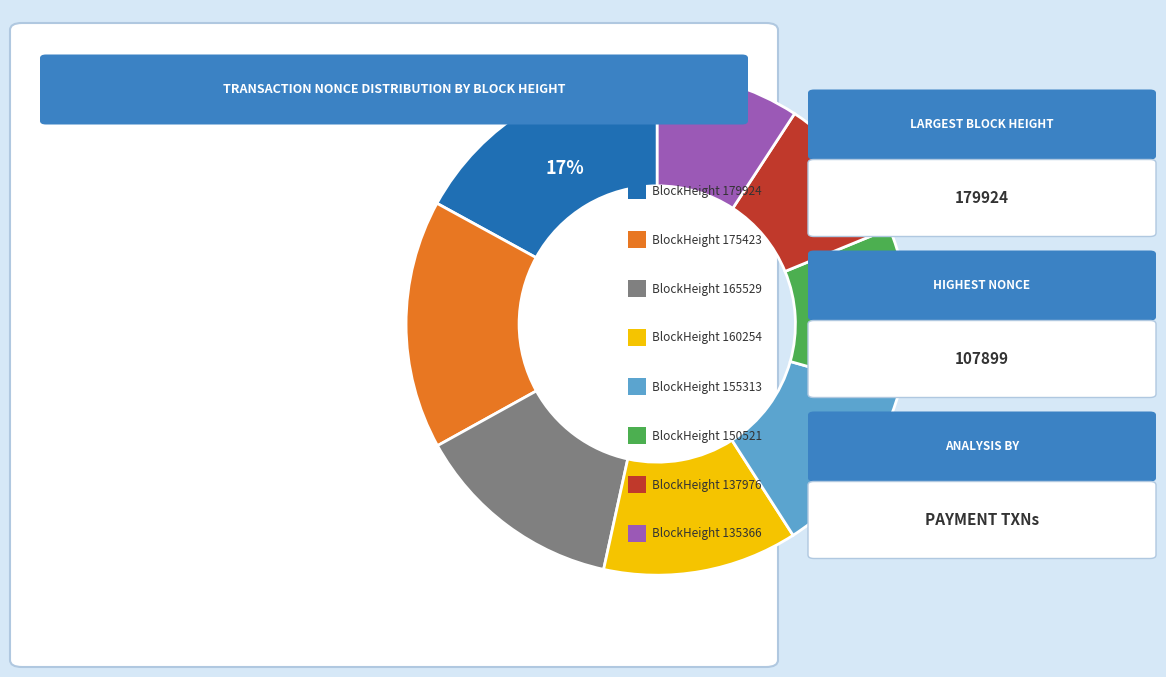

To the nearest percent, what is the average slice percentage?

12%